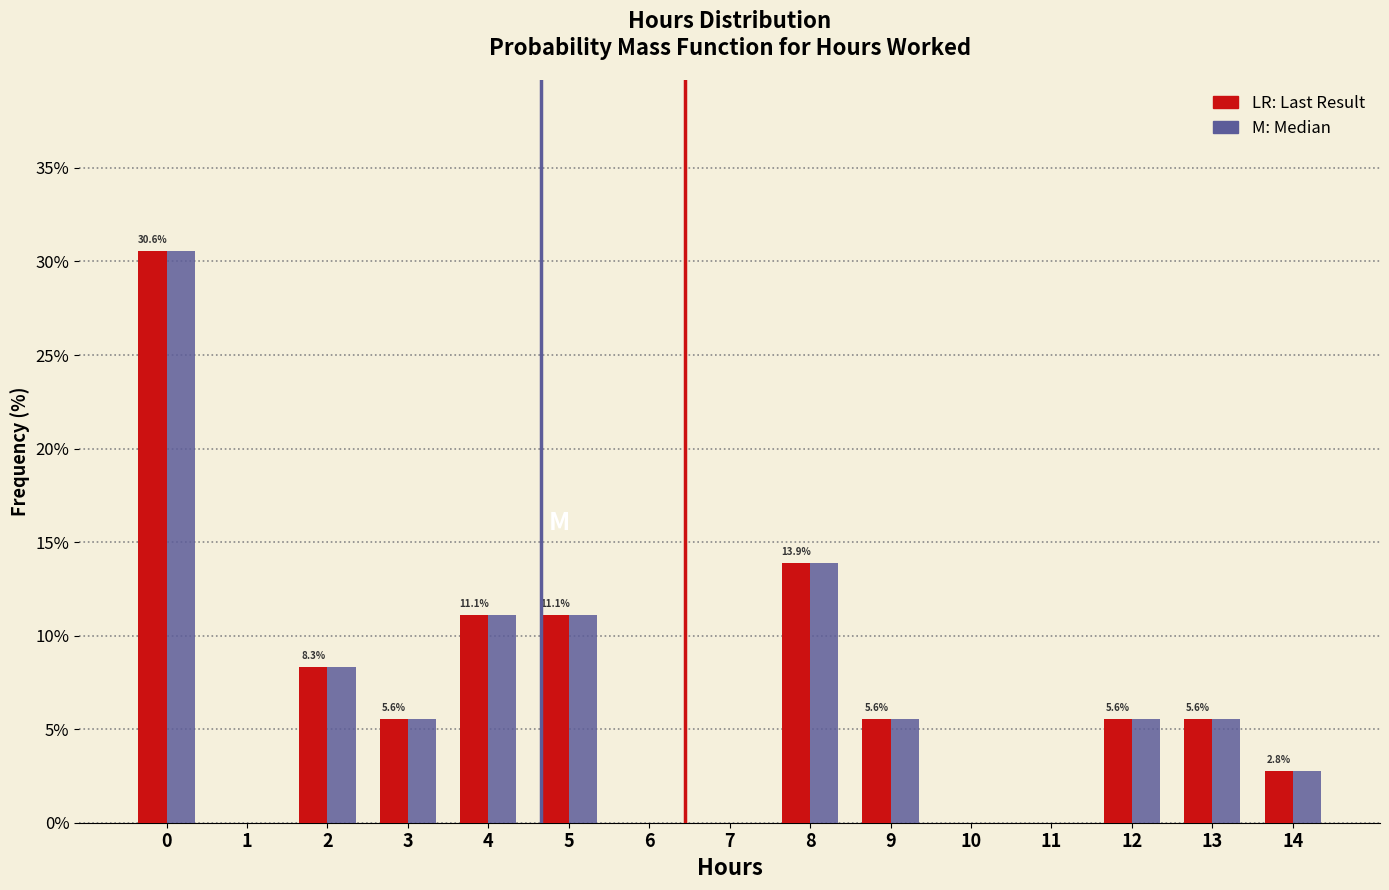

What is the total value across all series at 8?

27.8